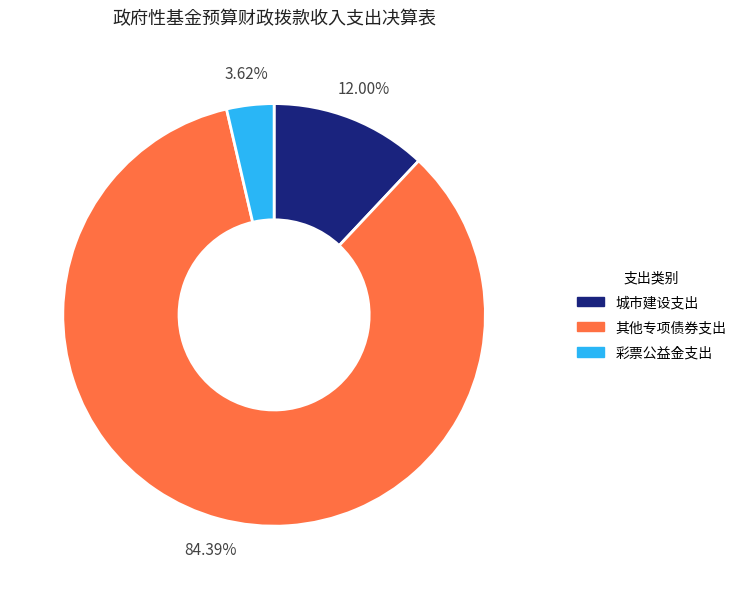

How many segments does this pie chart have?

3